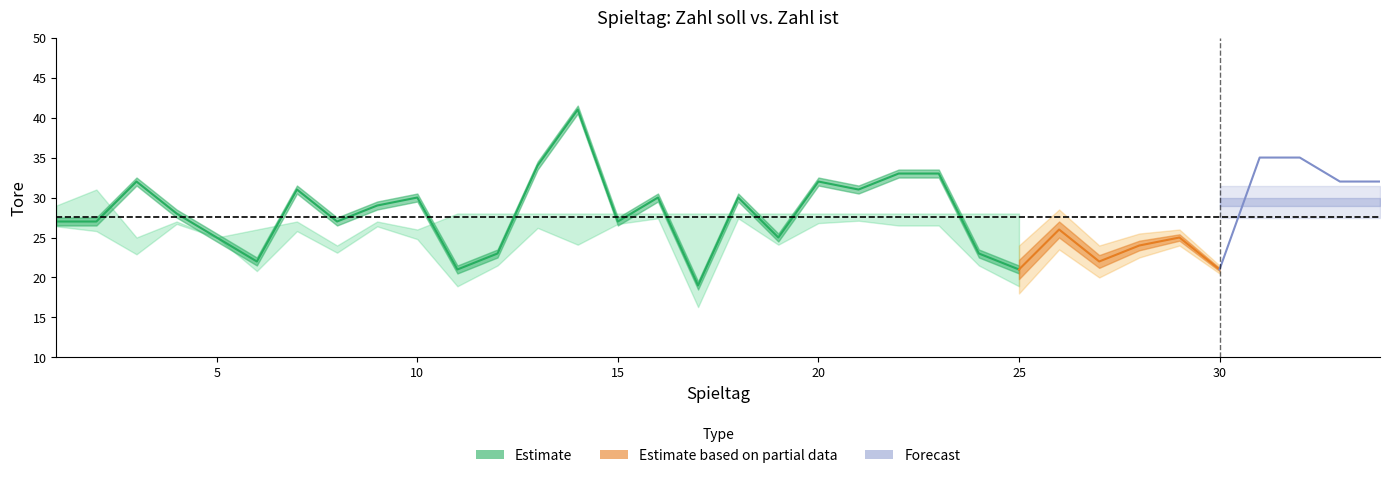

How many categories are shown in the chart?

34